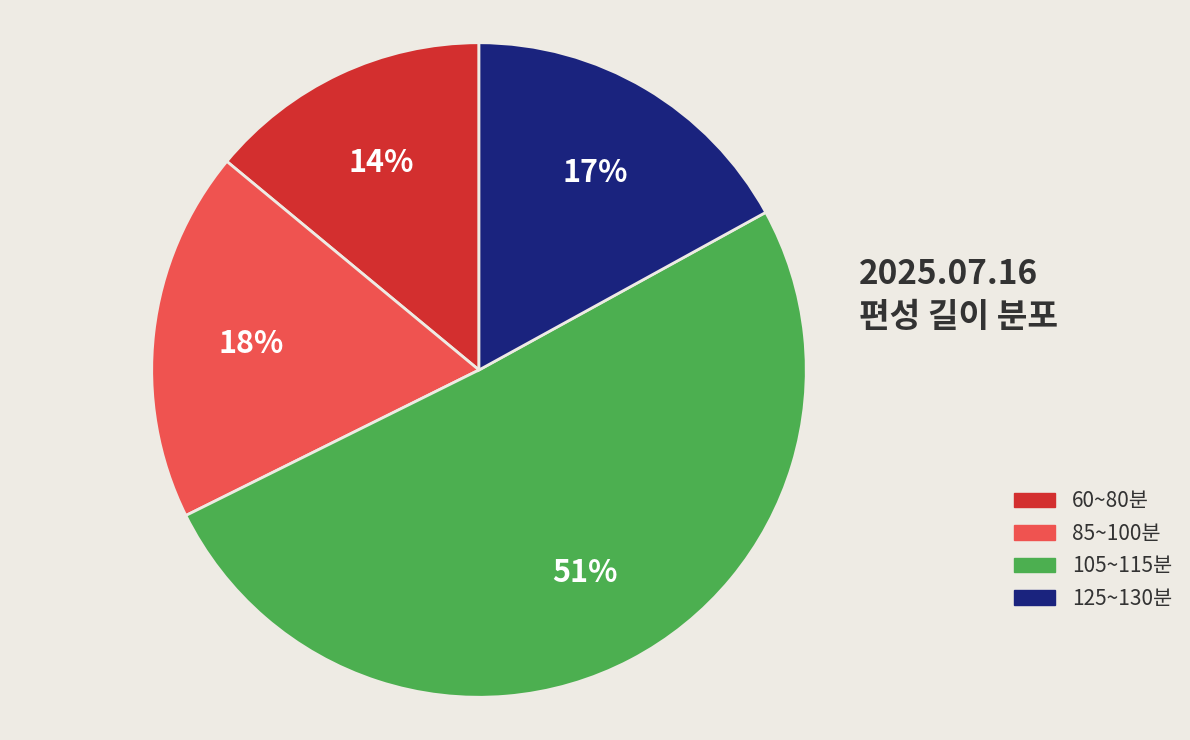

What is the ratio of the value at 85~100분 to the value at 105~115분?

0.4